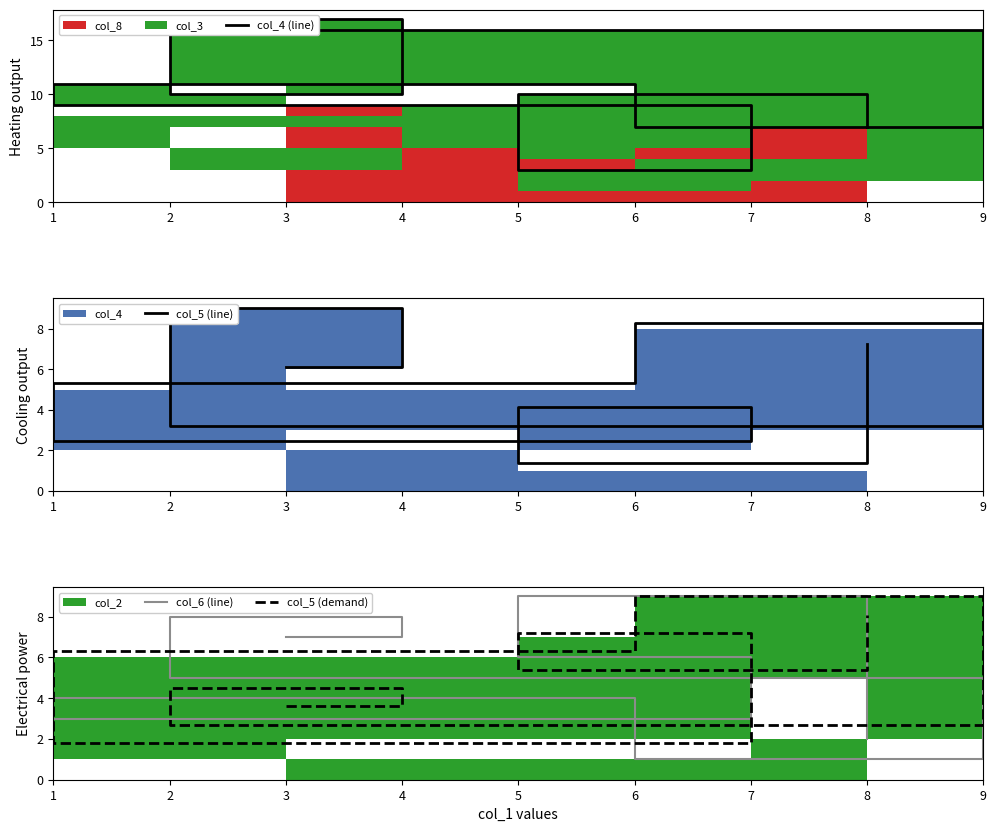

Reading right to left, what are all the values shown in this chart?

col_4 (line): 7.0	10.0	3.0	9.0	11.0	7.0	16.0	10.0	17.0
col_5 (line): 7.2	1.4	4.2	2.5	5.3	8.3	3.2	9.1	6.1
col_6 (line): 2.0	9.0	6.0	3.0	4.0	1.0	5.0	8.0	7.0
col_5 (demand): 8.1	5.4	7.2	1.8	6.3	9.0	2.7	4.5	3.6